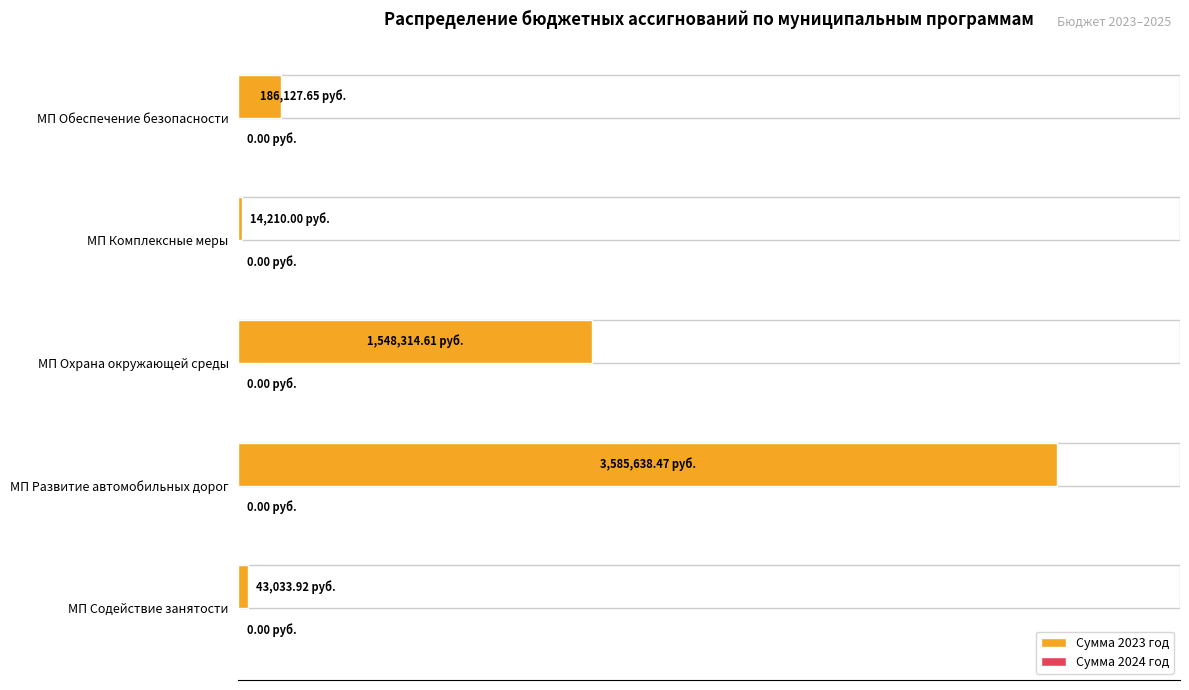

Are the bars horizontal?

Yes